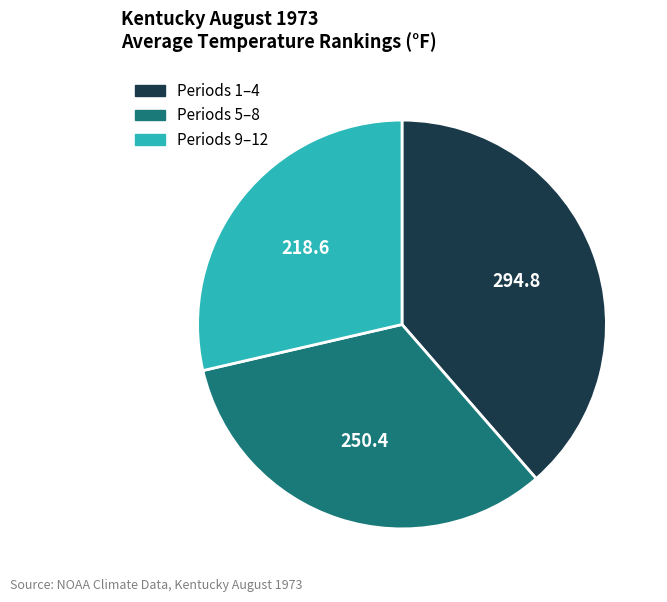

Rank the categories by value from highest to lowest.

Periods 1–4, Periods 5–8, Periods 9–12